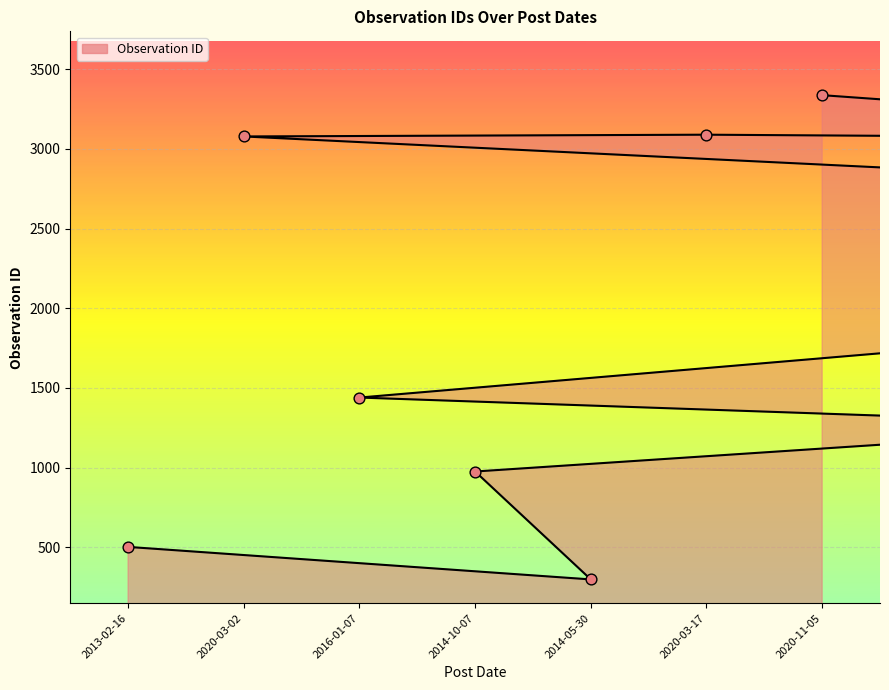

Approximately how many times larger is the value at 2016-01-07 compared to 2020-11-05?

0.4